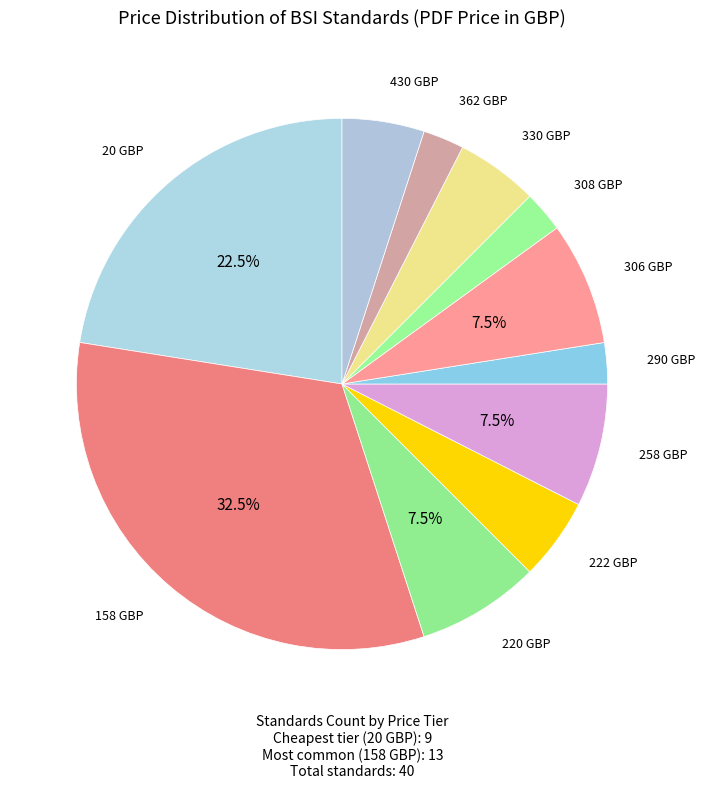

Count the number of slices in the pie.

11